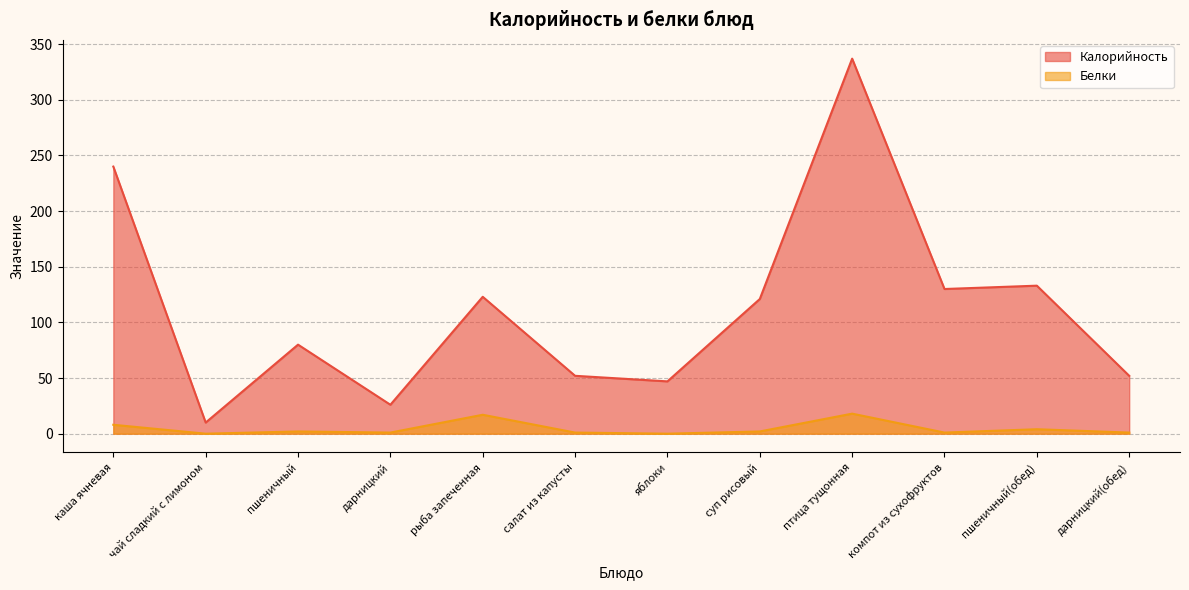

Is it true that Белки equals 0 at яблоки?

True